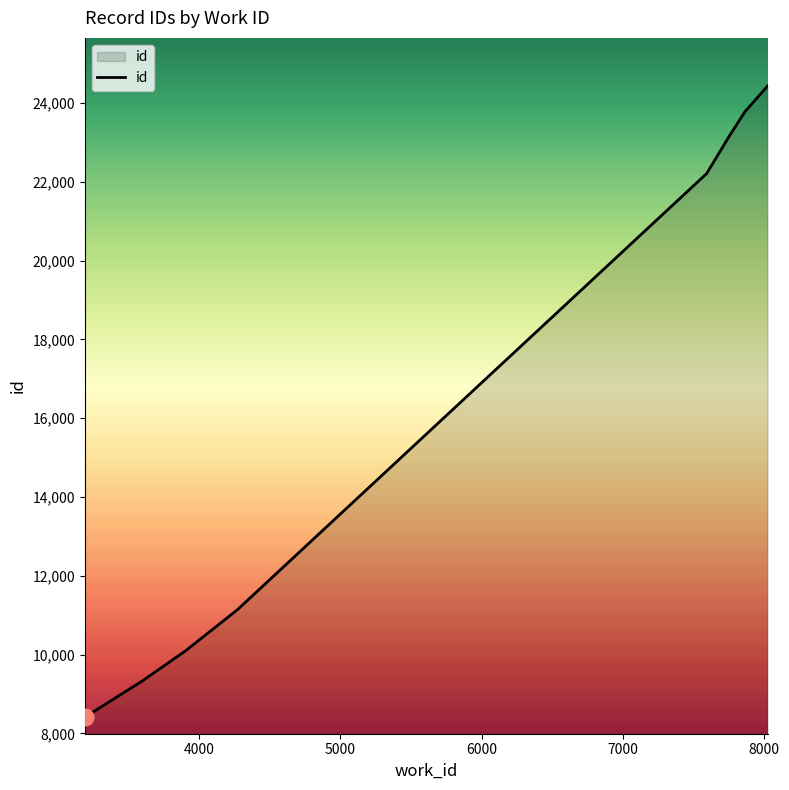

What is the average value?

15194